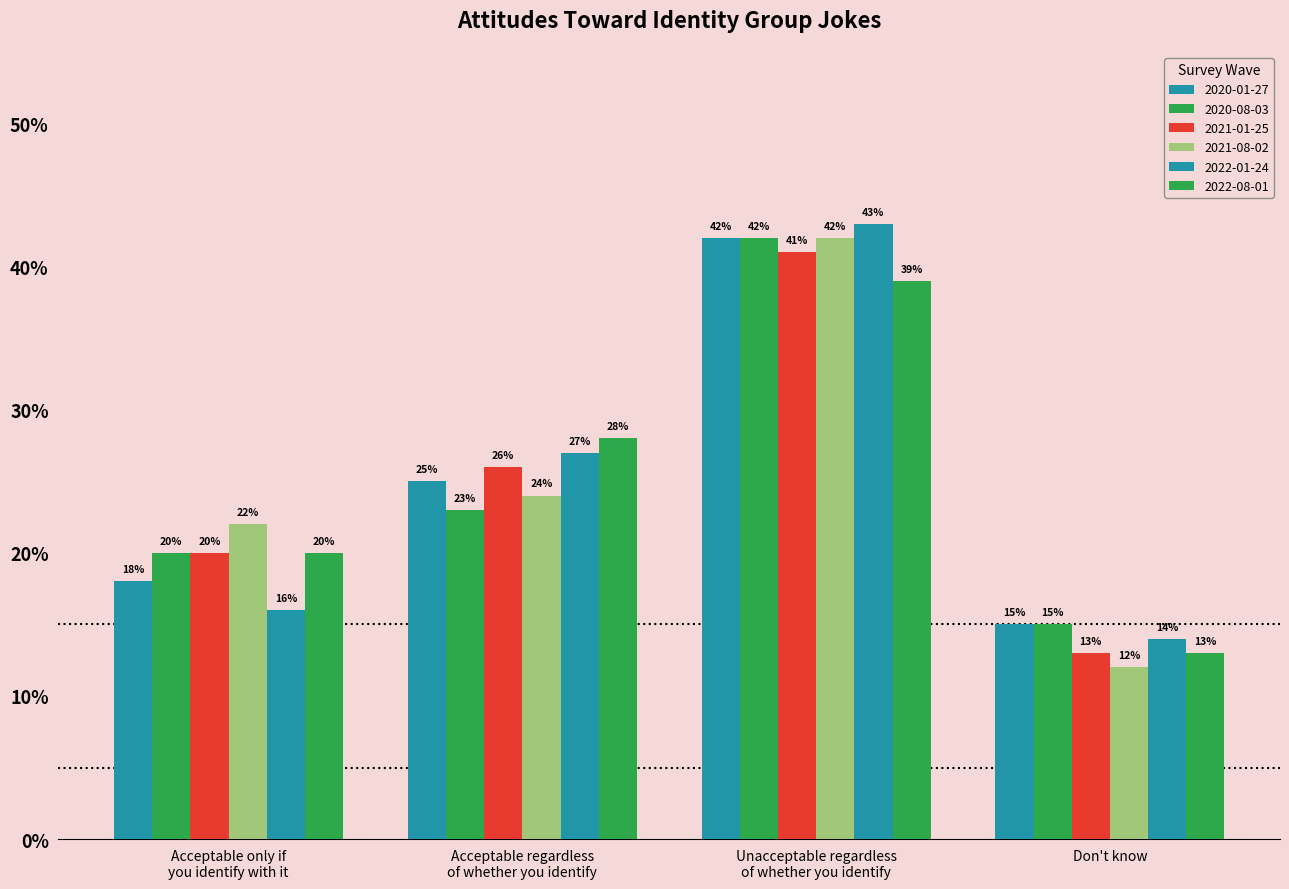

Reading left to right, what are all the values shown in this chart?

2020-01-27: Acceptable only if
you identify with it=0.2	Acceptable regardless
of whether you identify=0.2	Unacceptable regardless
of whether you identify=0.4	Don't know=0.1
2020-08-03: Acceptable only if
you identify with it=0.2	Acceptable regardless
of whether you identify=0.2	Unacceptable regardless
of whether you identify=0.4	Don't know=0.1
2021-01-25: Acceptable only if
you identify with it=0.2	Acceptable regardless
of whether you identify=0.3	Unacceptable regardless
of whether you identify=0.4	Don't know=0.1
2021-08-02: Acceptable only if
you identify with it=0.2	Acceptable regardless
of whether you identify=0.2	Unacceptable regardless
of whether you identify=0.4	Don't know=0.1
2022-01-24: Acceptable only if
you identify with it=0.2	Acceptable regardless
of whether you identify=0.3	Unacceptable regardless
of whether you identify=0.4	Don't know=0.1
2022-08-01: Acceptable only if
you identify with it=0.2	Acceptable regardless
of whether you identify=0.3	Unacceptable regardless
of whether you identify=0.4	Don't know=0.1